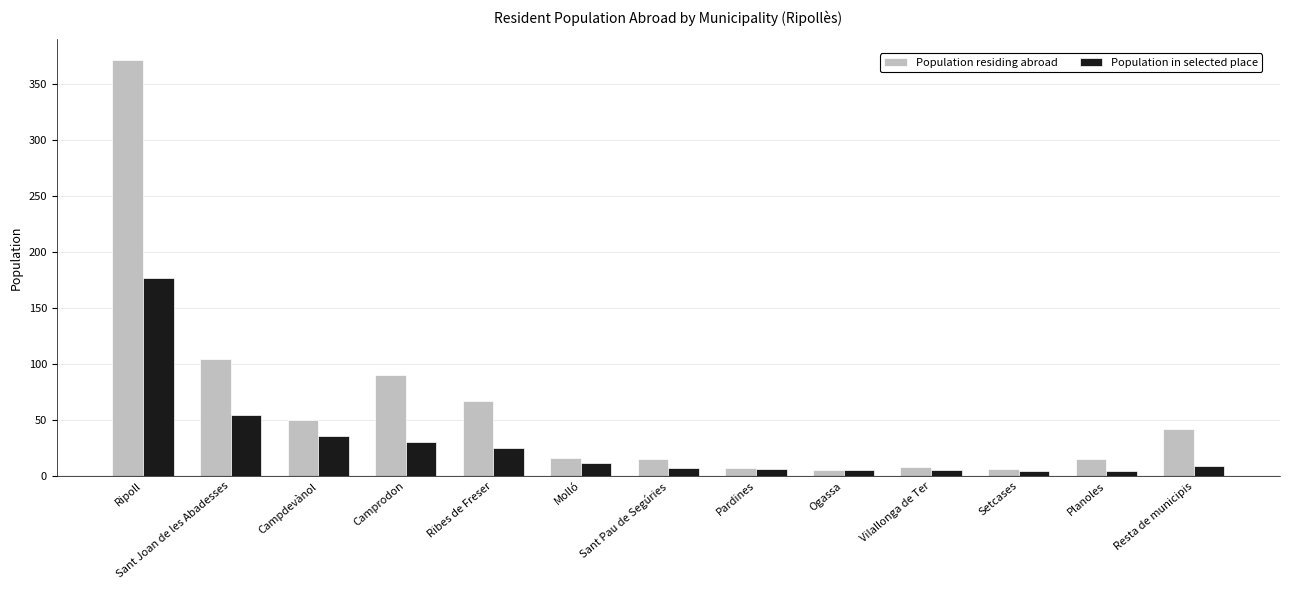

What is the label of the 13th bar from the right?

Ripoll